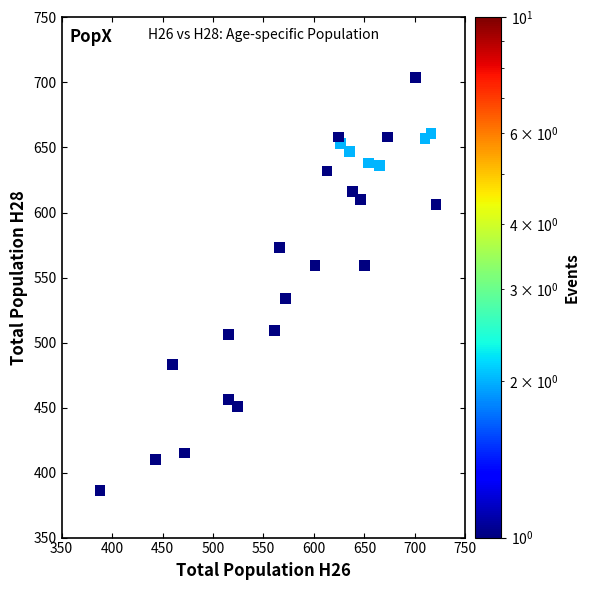

What is the range of Y values (max minus min)?

318